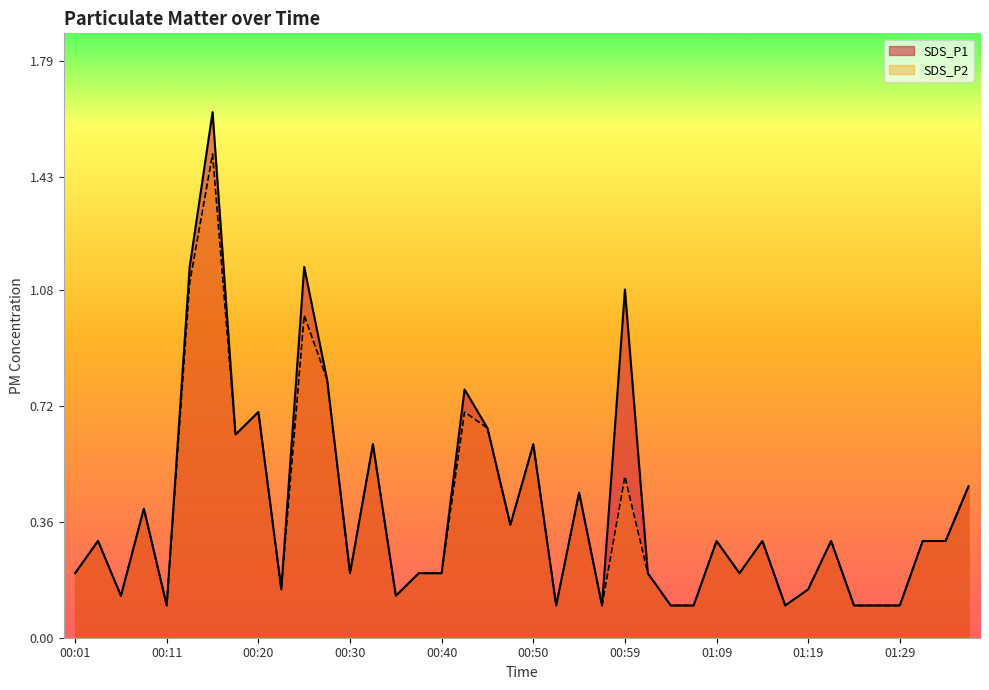

What is the difference between the maximum and minimum values in the SDS_P1 series?

1.5